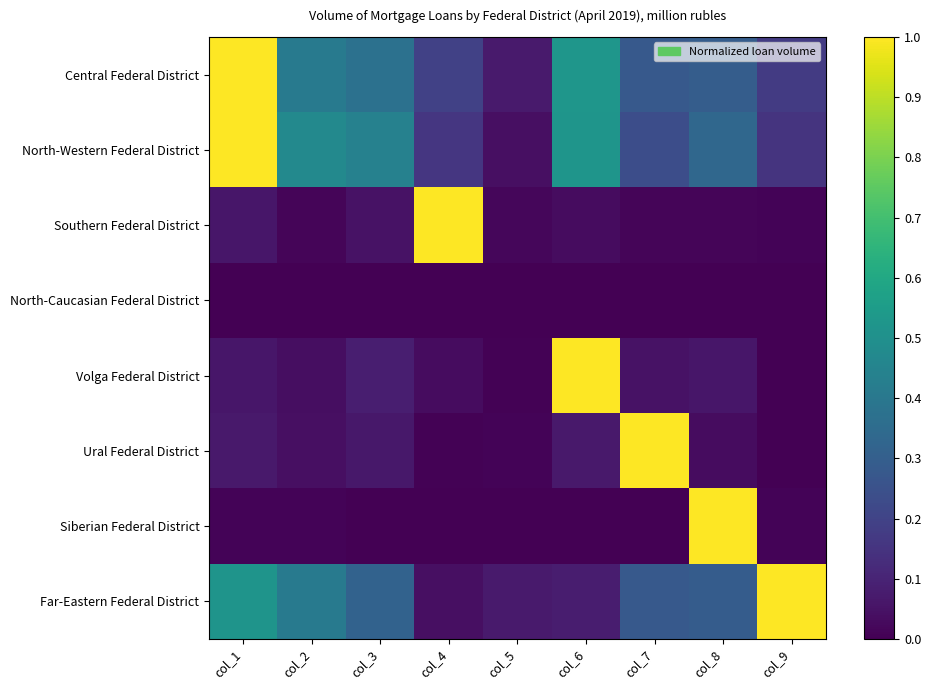

At which category is the sum across all series the highest?

col_1